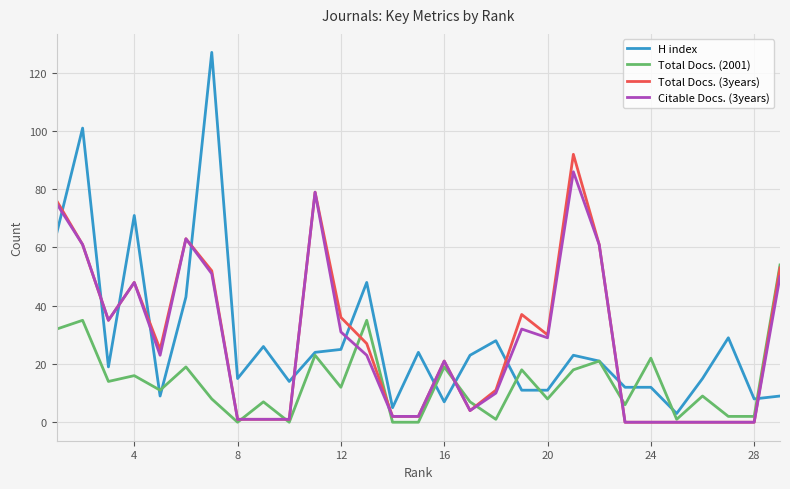

Reading left to right, what are all the values shown in this chart?

H index: 65	101	19	71	9	43	127	15	26	14	24	25	48	5	24	7	23	28	11	11	23	21	12	12	3	15	29	8	9
Total Docs. (2001): 32	35	14	16	11	19	8	0	7	0	23	12	35	0	0	19	7	1	18	8	18	21	6	22	1	9	2	2	54
Total Docs. (3years): 76	61	35	48	25	63	52	1	1	1	79	36	27	2	2	21	4	11	37	30	92	61	0	0	0	0	0	0	53
Citable Docs. (3years): 75	61	35	48	23	63	51	1	1	1	79	31	23	2	2	21	4	10	32	29	86	61	0	0	0	0	0	0	50